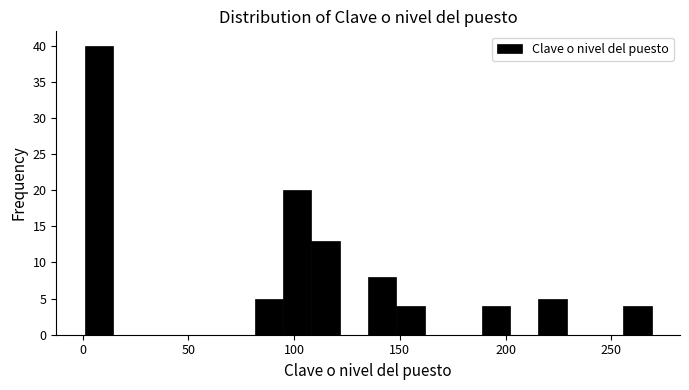

Read against the x-axis, roughly where is the centre of the tallest bar?

10